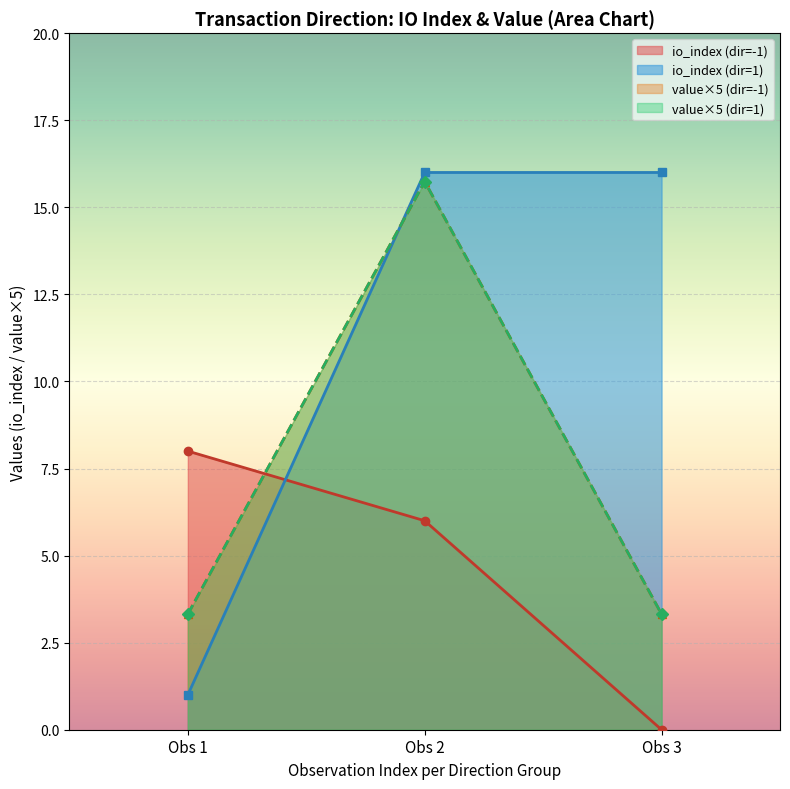

How many lines are shown in the chart?

4